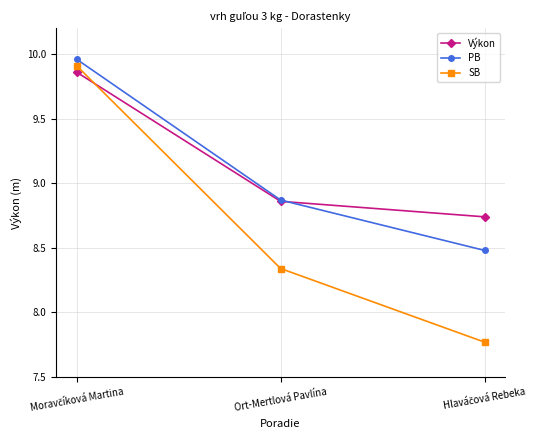

Rank the series by their maximum value, from highest to lowest.

PB, SB, Výkon